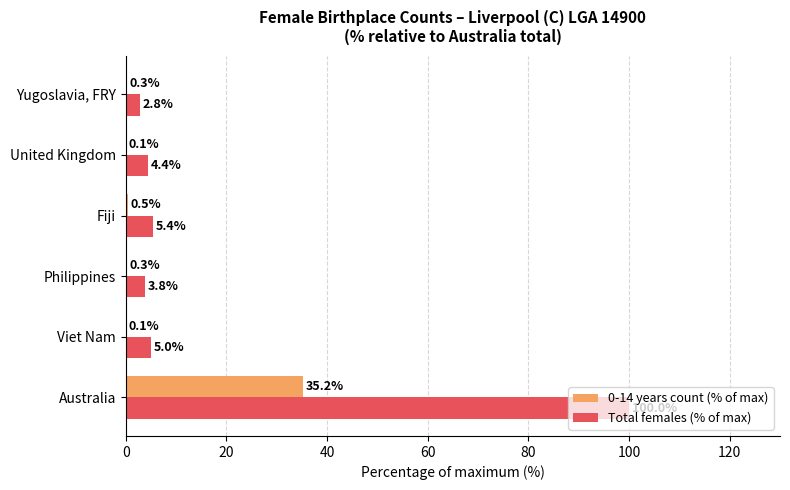

What is the maximum value shown in the chart?

100.0